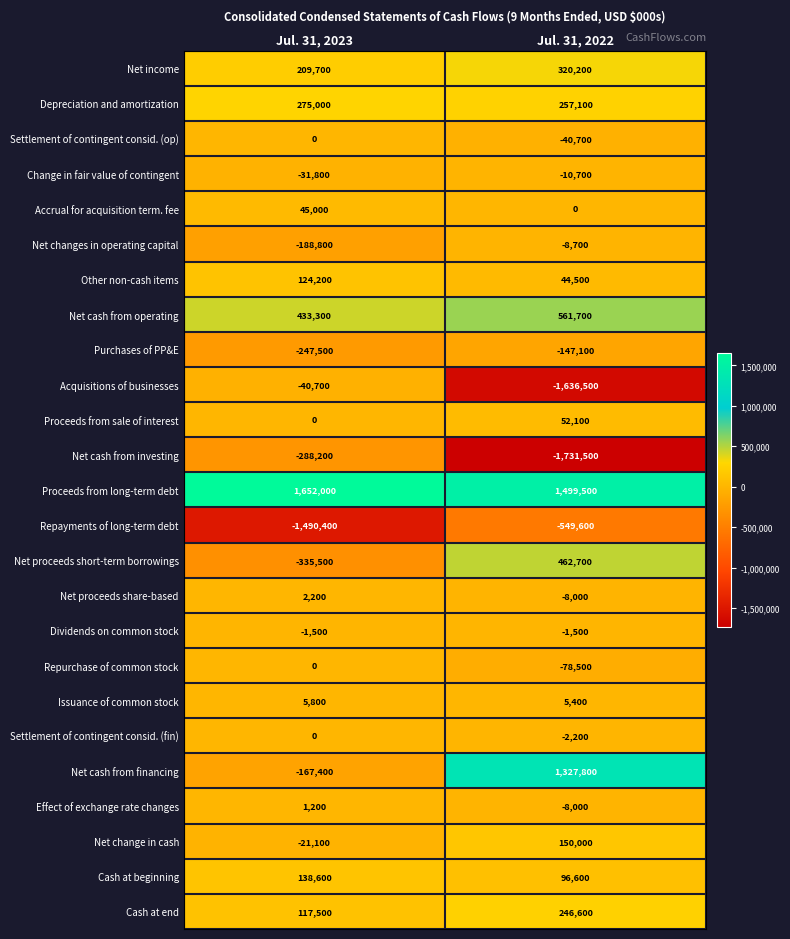

Which series has the largest range (max minus min)?

Acquisitions of businesses